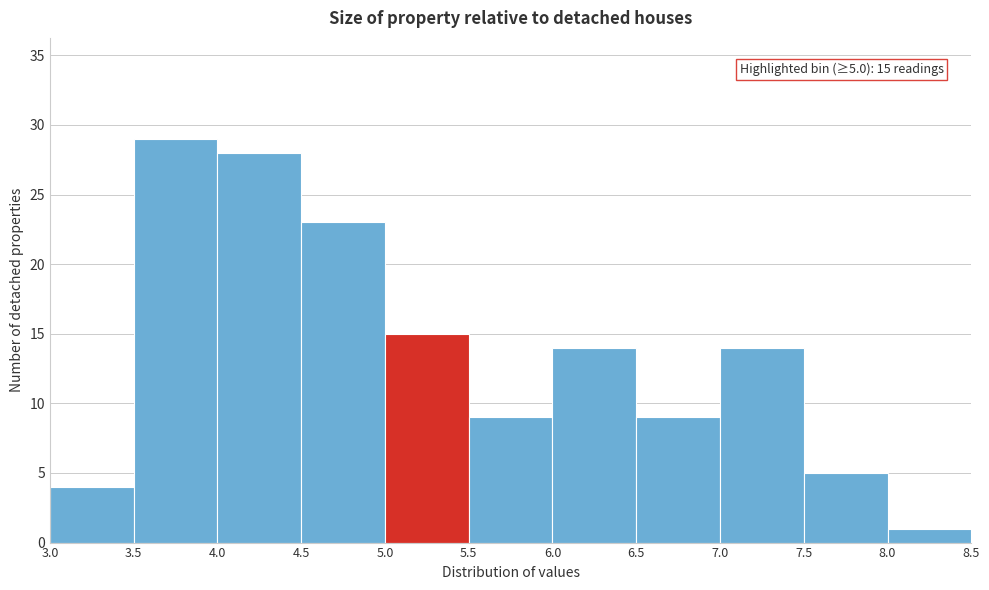

Over which range of the x-axis is the bar tallest?

3.5 to 4.0